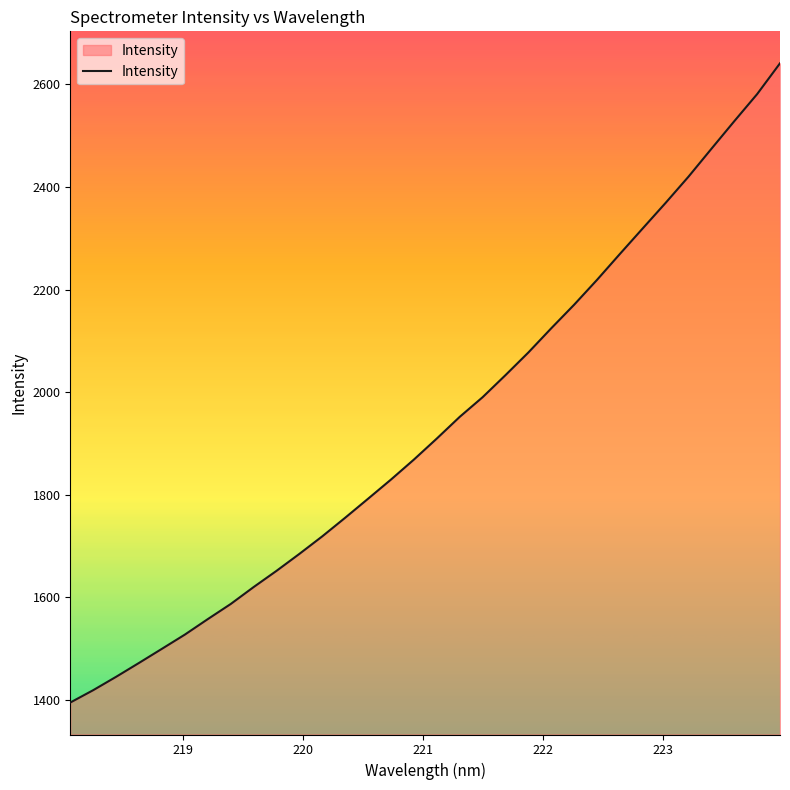

What is the smallest value displayed?

1395.1